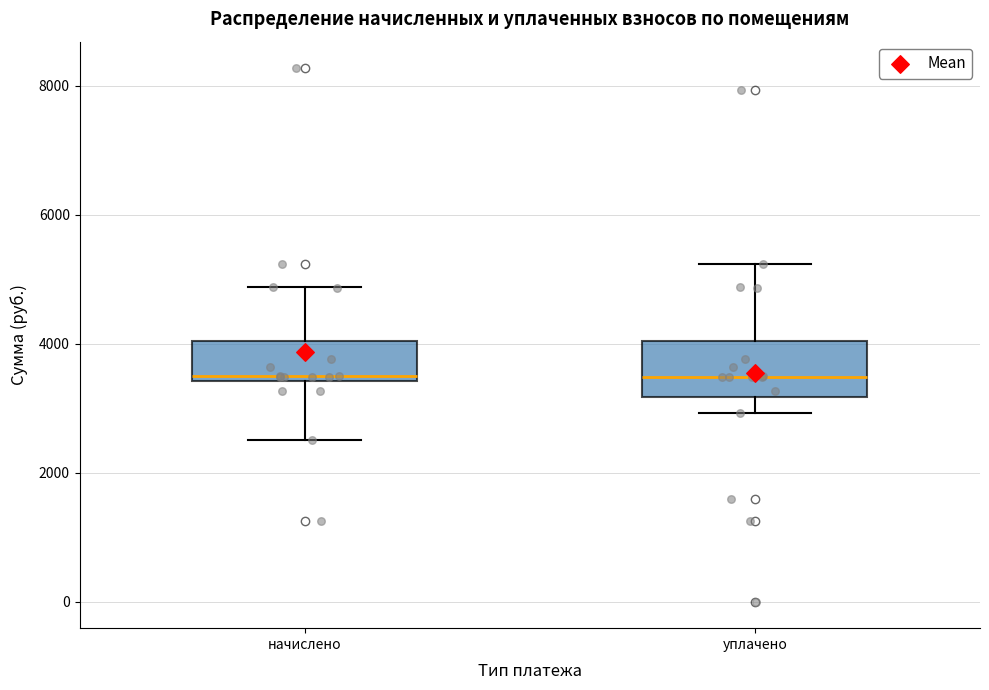

Reading left to right, read every box against the y-axis: the position of its median line, the range the box covers, and the ends of its whiskers. The values are not printed on the chart, so give them approximately, as read against the axis.

начислено: median 3400 (just above the box's lower edge), box 3400 to 4000, whiskers 2600 to 4800
уплачено: median 3400, box 3200 to 4000, whiskers 3000 to 5200